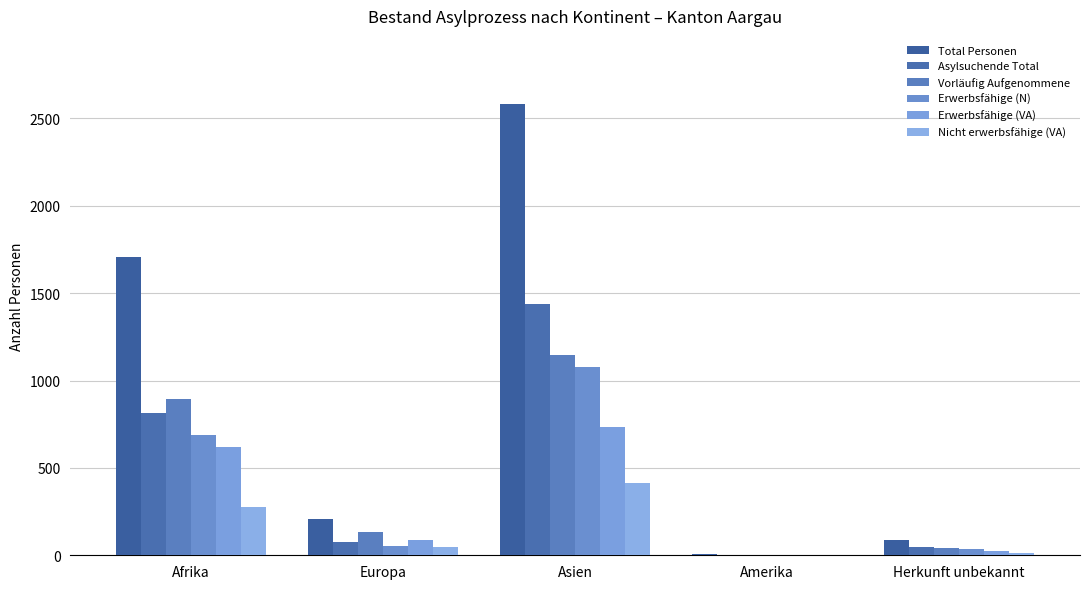

What are all the series names shown in the legend?

Total Personen, Asylsuchende Total, Vorläufig Aufgenommene, Erwerbsfähige (N), Erwerbsfähige (VA), Nicht erwerbsfähige (VA)